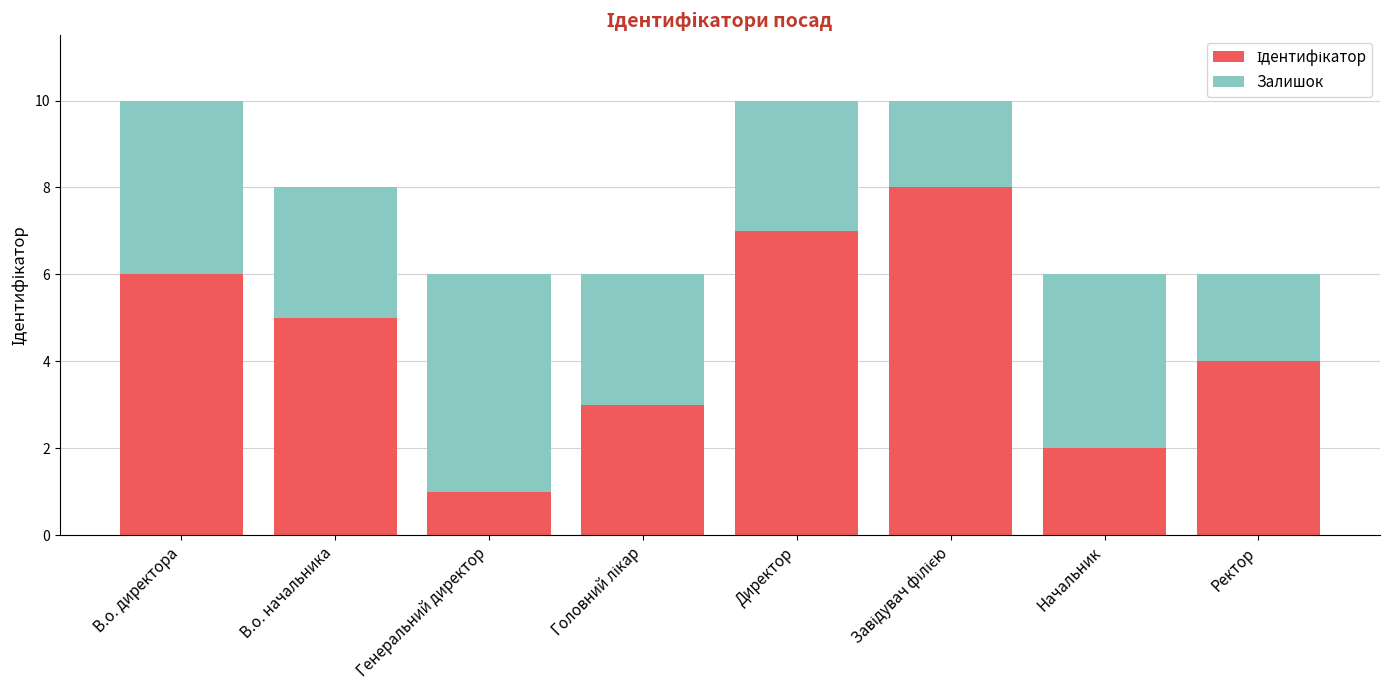

What is the total value across all series at Генеральний директор?

6